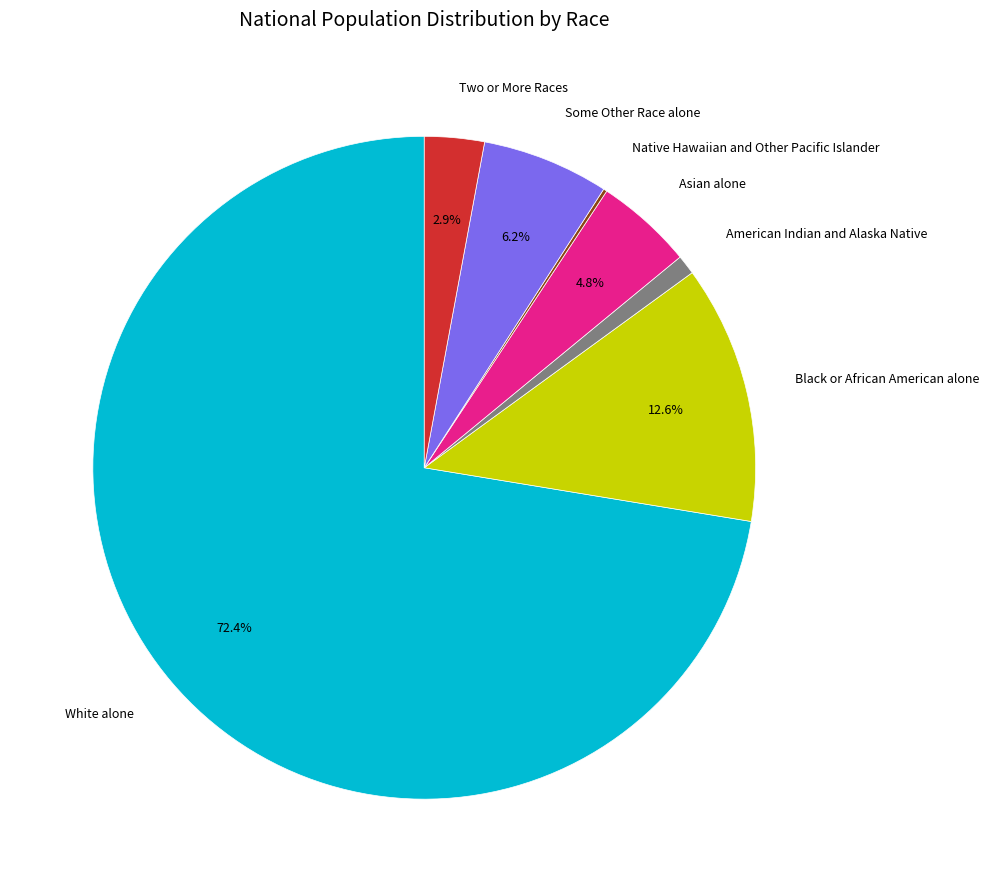

Is there a majority slice in this chart?

Yes